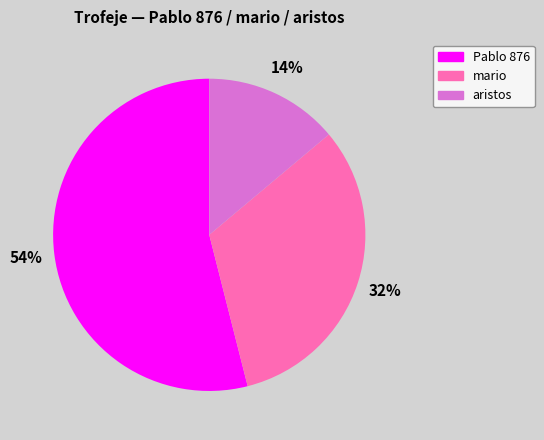

Do Pablo 876 and mario together represent more than half of the pie?

Yes